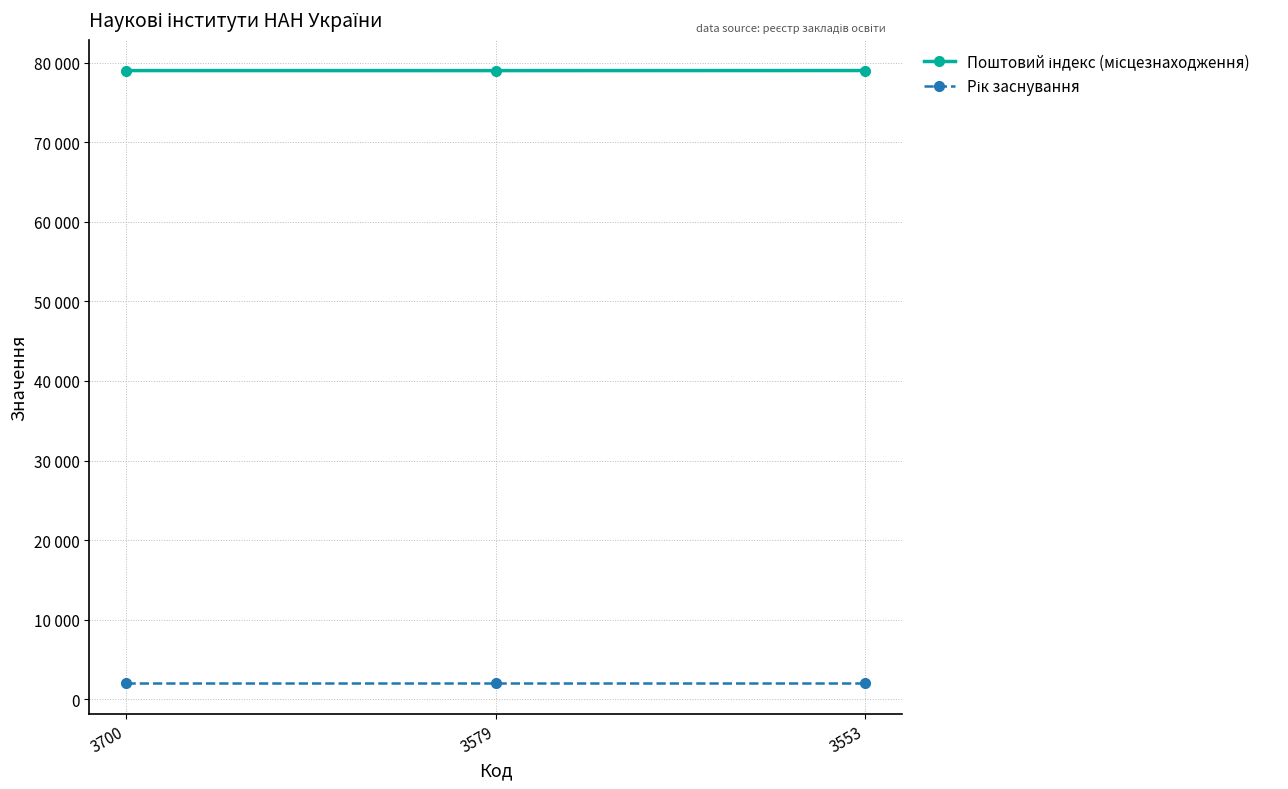

Where does the Поштовий індекс (місцезнаходження) series first go above 79005?

3553